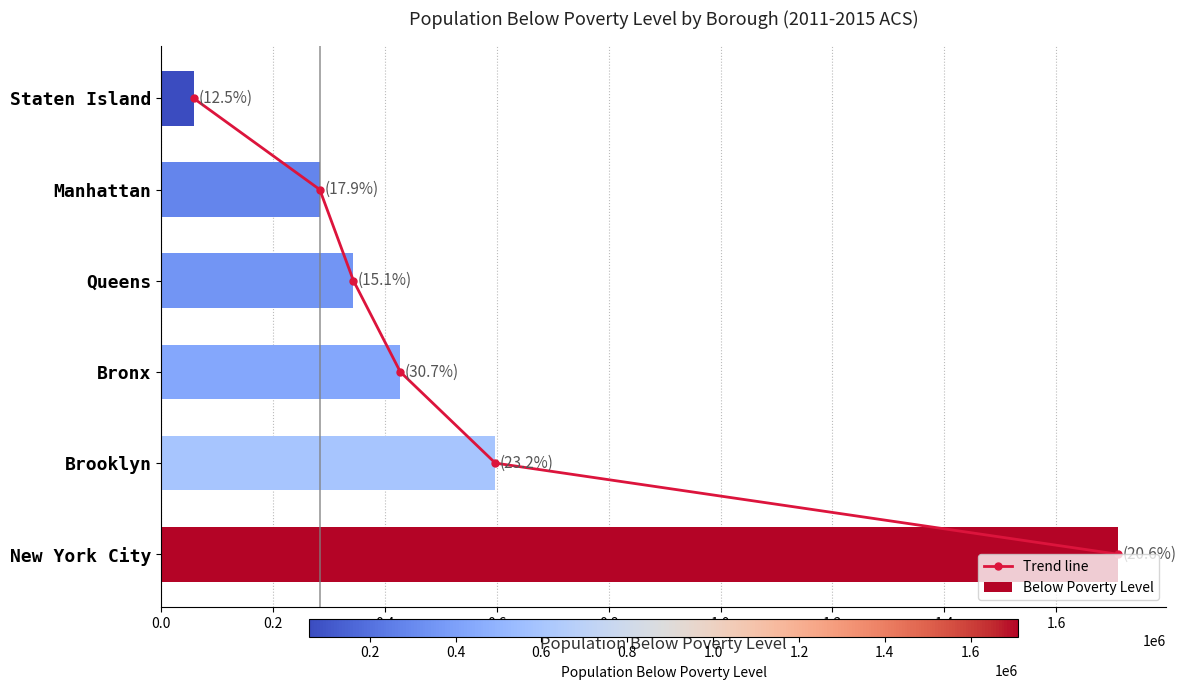

What is the greatest value displayed?

1710872